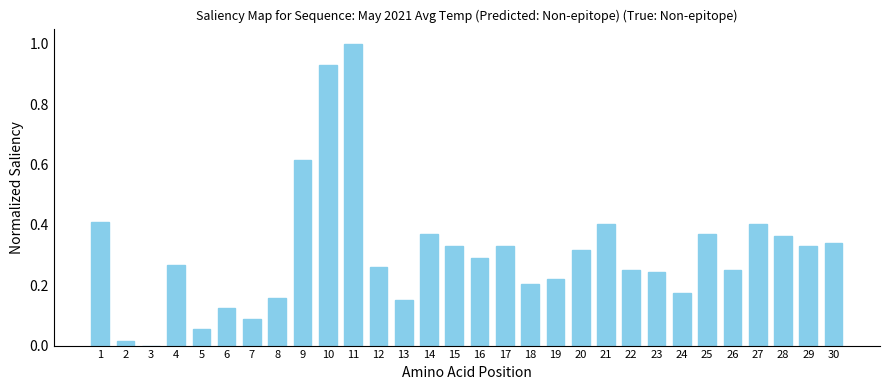

What is the sum of all values?

9.3